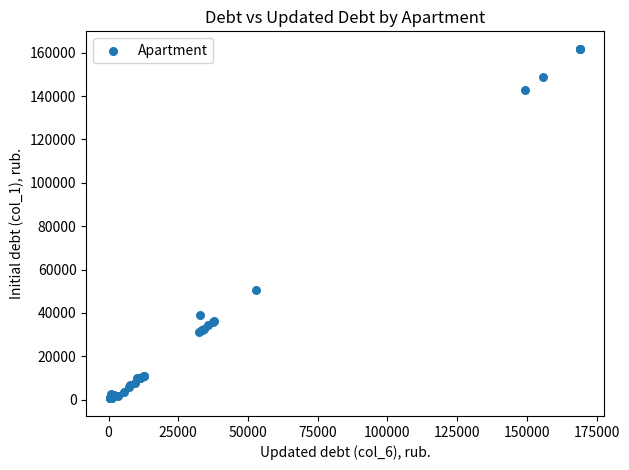

What Y value in the scatter plot is closest to 81158?

50725.7